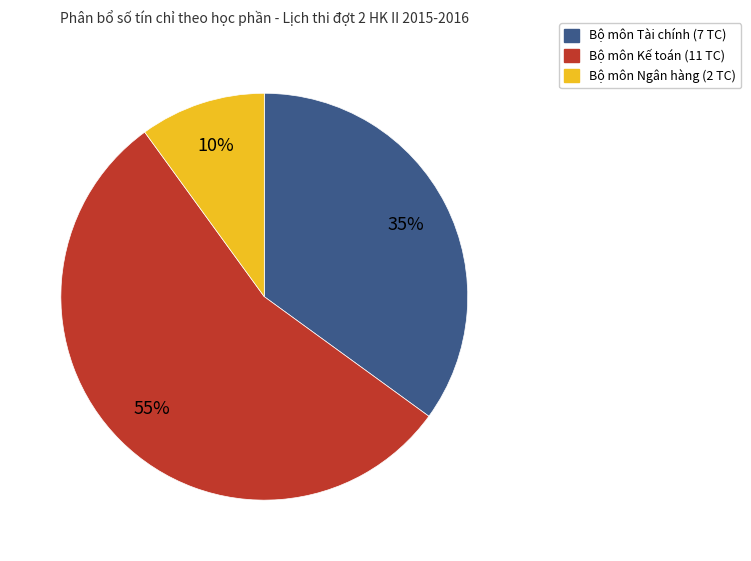

To the nearest percent, what is the average slice percentage?

33%